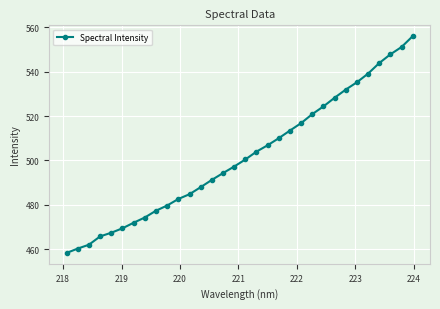

What is the smallest value displayed?

458.2